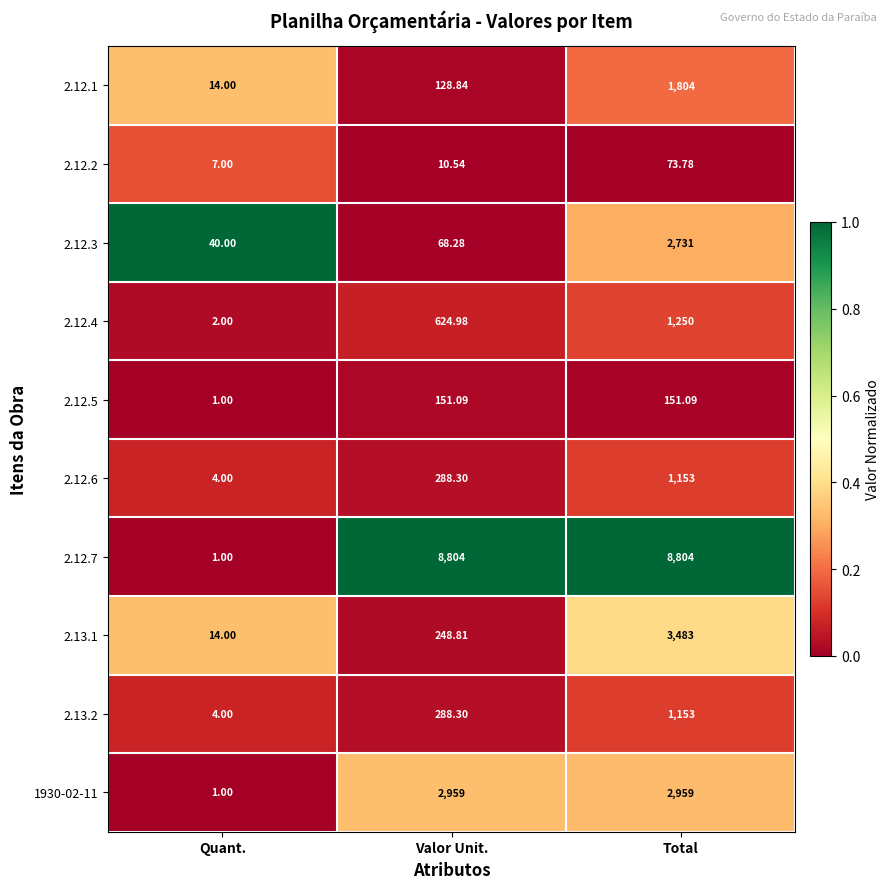

Is the value of 2.12.5 at Valor Unit. greater than the value of 2.12.7 at Total?

No